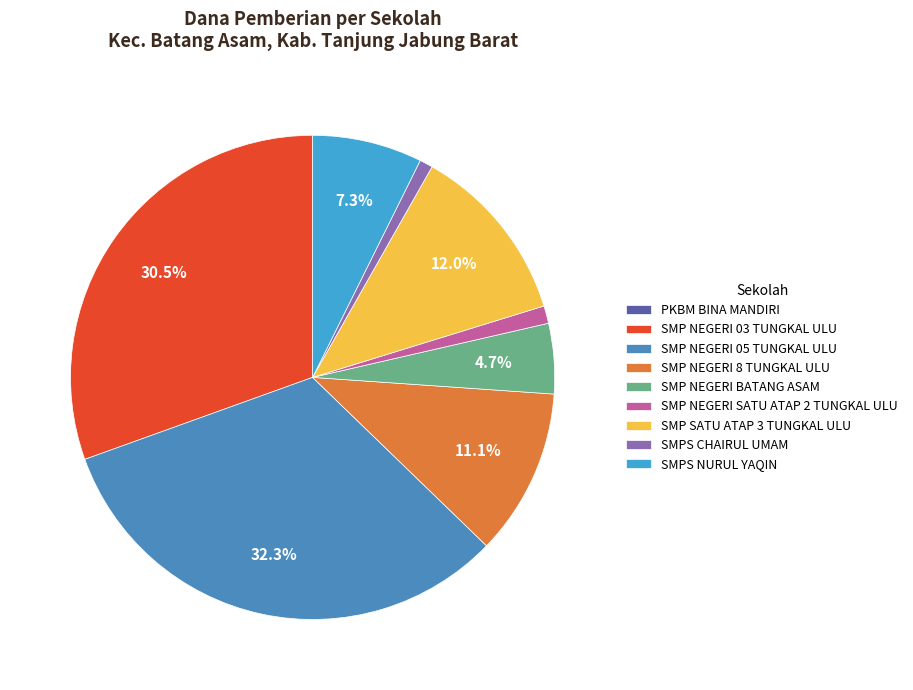

Which slice is the largest?

SMP NEGERI 05 TUNGKAL ULU